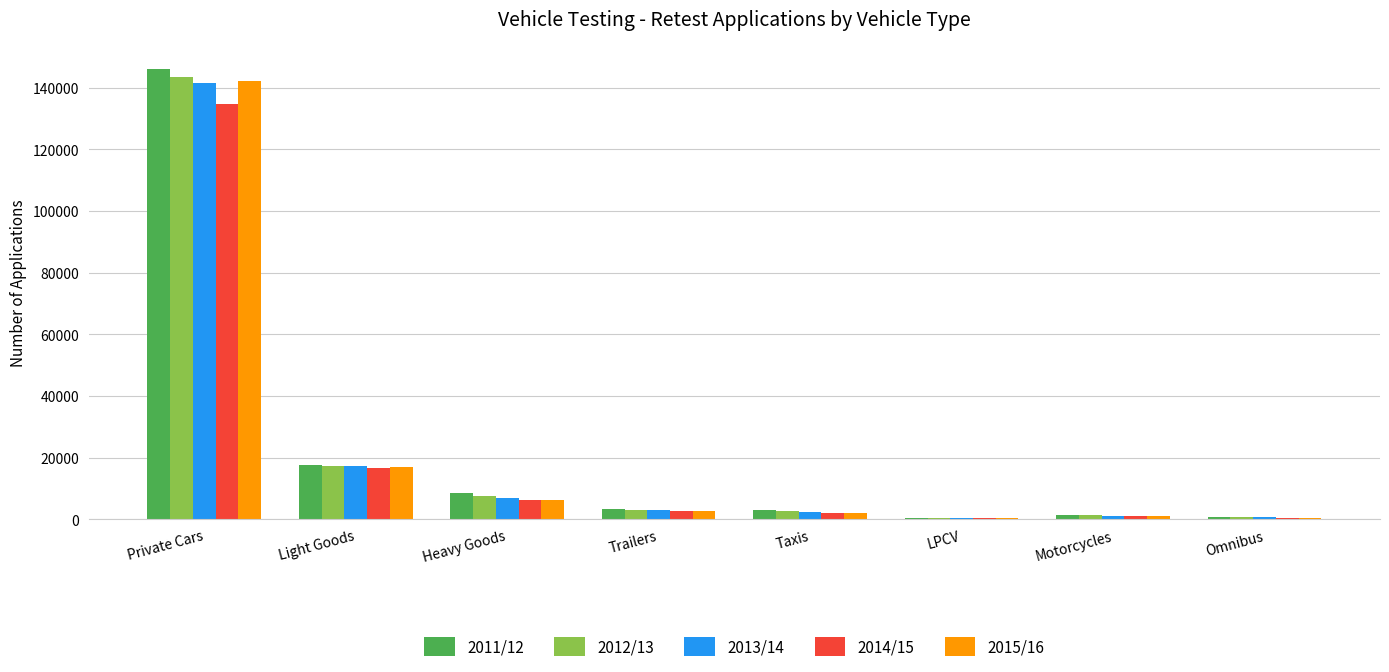

What are all the series names shown in the legend?

2011/12, 2012/13, 2013/14, 2014/15, 2015/16